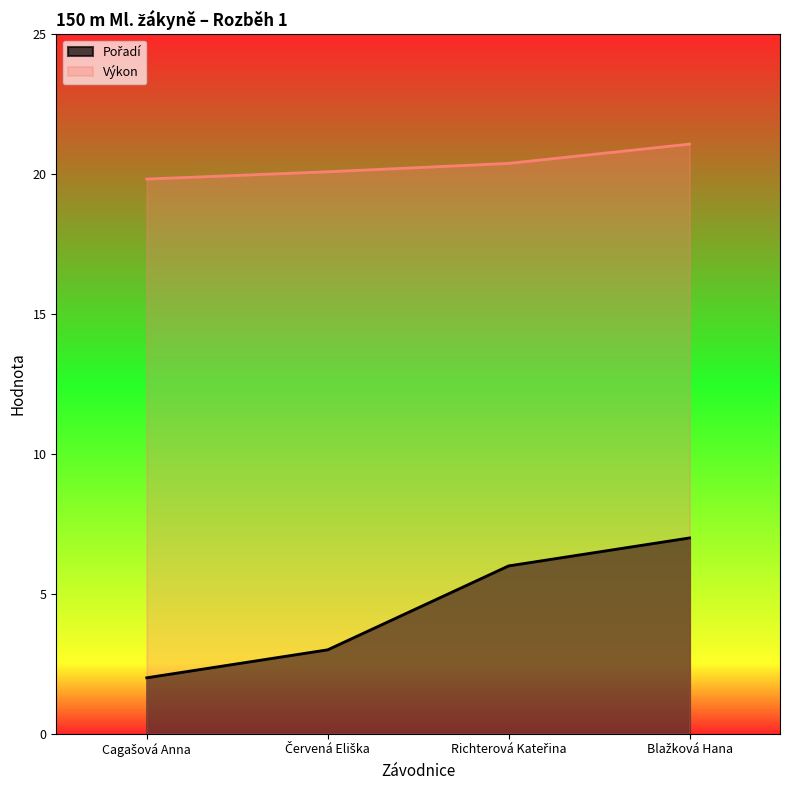

True or false: Pořadí has a value of 3.0 at Červená Eliška.

True